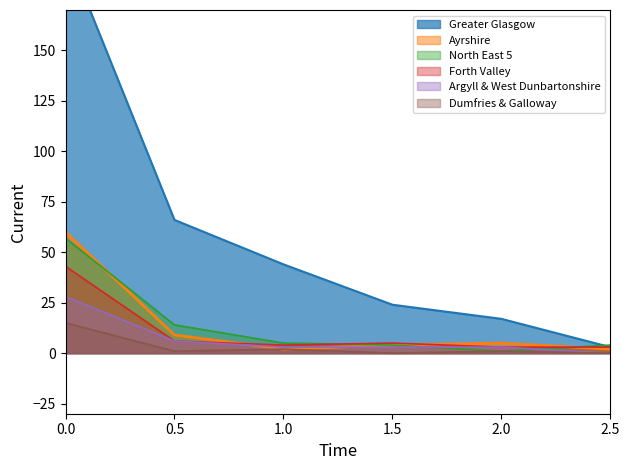

What is the average value of the Ayrshire series?

14